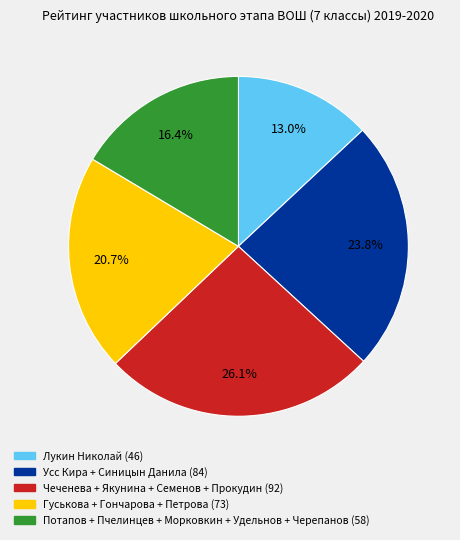

Which category has the biggest portion of the pie?

Чеченева + Якунина + Семенов + Прокудин (92)